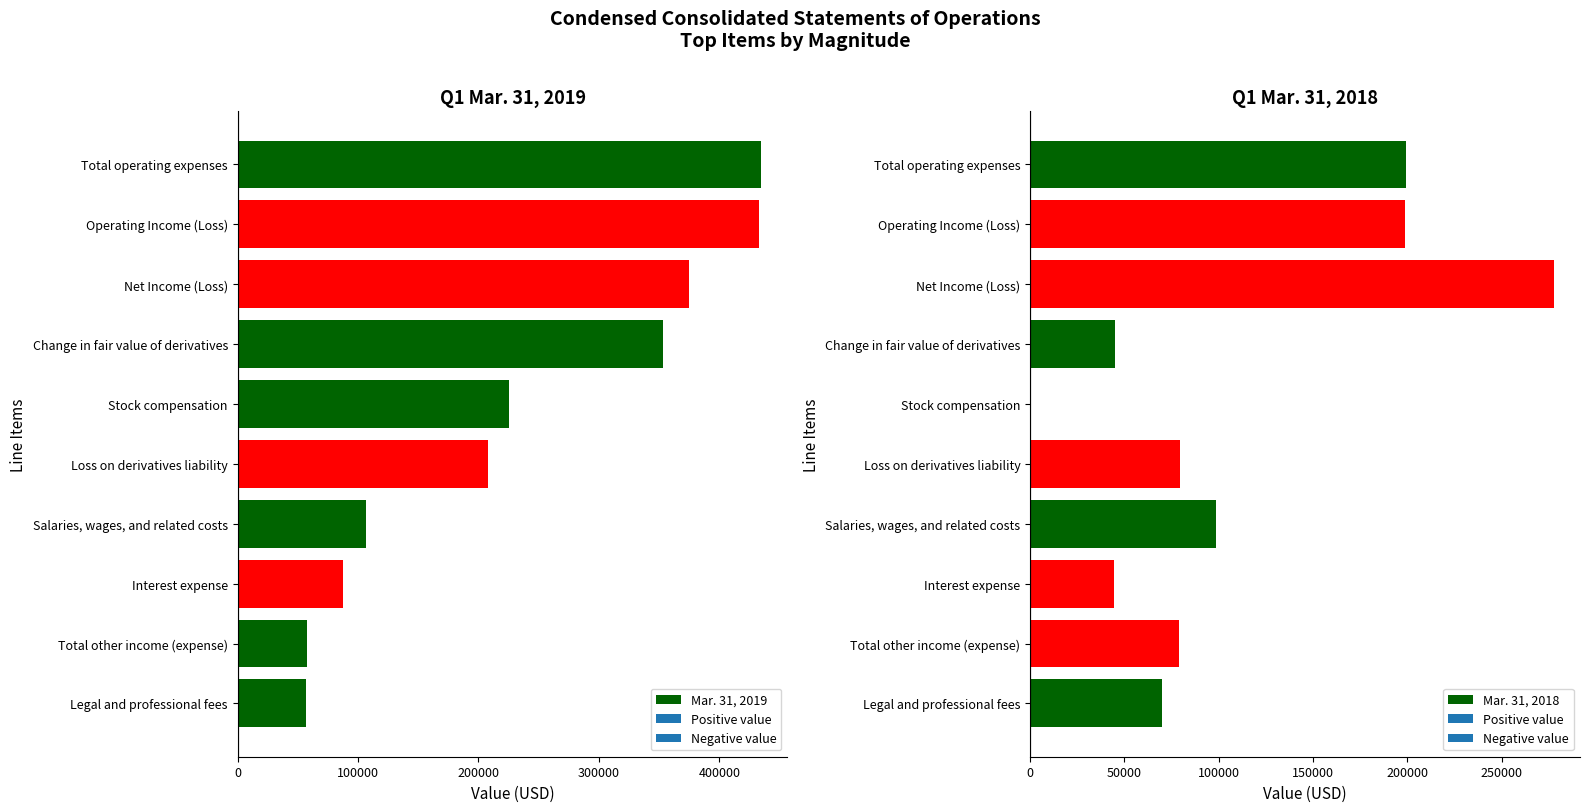

Is it true that Mar. 31, 2019 equals 235829 at Operating Income (Loss)?

False